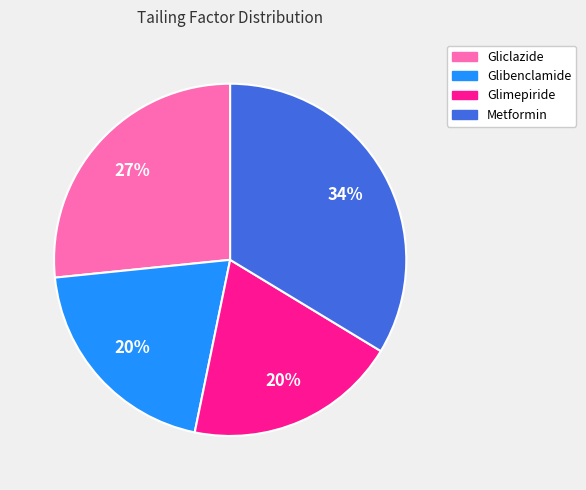

What is the largest slice in the pie chart?

Metformin